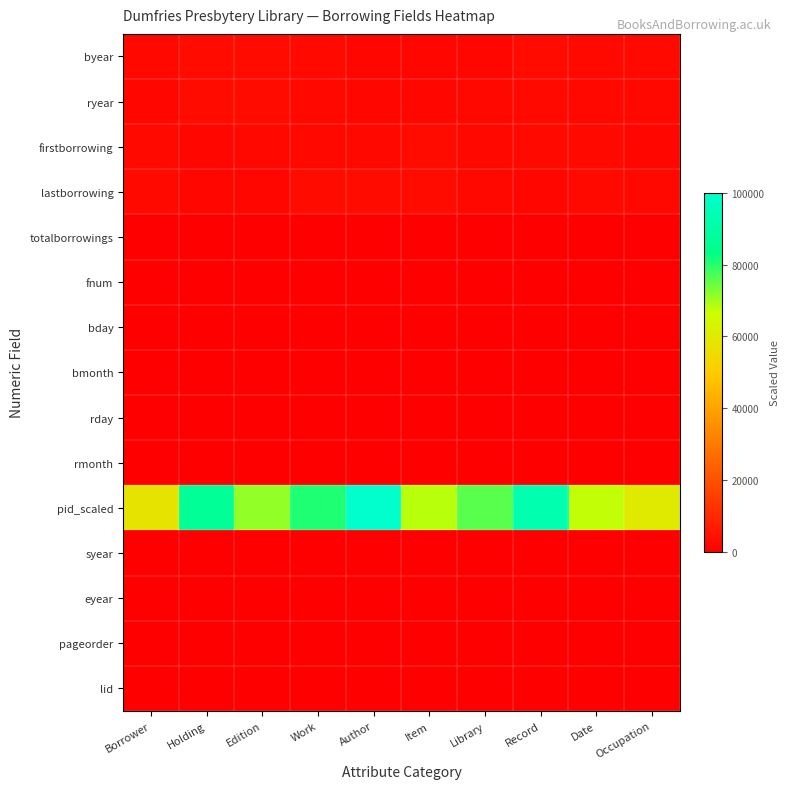

Reading left to right, extract all data points from this chart.

byear: Borrower=2222.5	Holding=3053.4	Edition=2738.0	Work=2545.7	Author=1907.4	Item=1907.3	Library=1766.1	Record=2931.5	Date=2549.2	Occupation=2703.5
ryear: Borrower=1712.1	Holding=3081.0	Edition=2882.8	Work=1988.6	Author=1944.6	Item=1946.9	Library=2121.1	Record=2439.1	Date=2305.3	Occupation=2102.4
firstborrowing: Borrower=2548.5	Holding=1871.7	Edition=2090.4	Work=2196.7	Author=2325.3	Item=2796.9	Library=1957.9	Record=2408.6	Date=2520.7	Occupation=1738.3
lastborrowing: Borrower=2586.4	Holding=1949.3	Edition=1795.6	Work=3084.0	Author=3108.4	Item=2879.2	Library=2144.8	Record=1843.1	Date=2698.2	Occupation=2342.4
totalborrowings: Borrower=212.2	Holding=273.6	Edition=197.7	Work=341.8	Author=234.7	Item=301.2	Library=243.4	Record=277.7	Date=282.1	Occupation=222.5
fnum: Borrower=47.7	Holding=43.4	Edition=47.0	Work=46.0	Author=39.4	Item=46.7	Library=28.0	Record=30.4	Date=27.1	Occupation=33.3
bday: Borrower=29.6	Holding=27.4	Edition=38.0	Work=29.0	Author=27.5	Item=32.5	Library=24.9	Record=37.5	Date=23.6	Occupation=41.0
bmonth: Borrower=4.8	Holding=3.4	Edition=2.9	Work=4.9	Author=4.7	Item=4.7	Library=4.8	Record=3.1	Date=3.8	Occupation=3.2
rday: Borrower=50.4	Holding=44.4	Edition=37.2	Work=30.5	Author=36.7	Item=37.0	Library=47.1	Record=44.8	Date=51.0	Occupation=40.7
rmonth: Borrower=3.2	Holding=4.7	Edition=4.8	Work=4.3	Author=4.8	Item=4.1	Library=4.2	Record=4.0	Date=3.0	Occupation=3.2
pid_scaled: Borrower=57760.9	Holding=86927.4	Edition=71401.0	Work=80764.2	Author=100000.0	Item=68264.2	Library=76030.5	Record=92671.3	Date=67276.2	Occupation=59956.9
syear: Borrower=0.0	Holding=0.0	Edition=0.0	Work=0.0	Author=0.0	Item=0.0	Library=0.0	Record=0.0	Date=0.0	Occupation=0.0
eyear: Borrower=0.0	Holding=0.0	Edition=0.0	Work=0.0	Author=0.0	Item=0.0	Library=0.0	Record=0.0	Date=0.0	Occupation=0.0
pageorder: Borrower=32.8	Holding=28.7	Edition=26.6	Work=31.1	Author=43.6	Item=30.8	Library=34.9	Record=38.7	Date=31.7	Occupation=44.2
lid: Borrower=111.0	Holding=73.9	Edition=86.7	Work=76.5	Author=75.7	Item=62.7	Library=92.6	Record=87.0	Date=63.5	Occupation=75.3